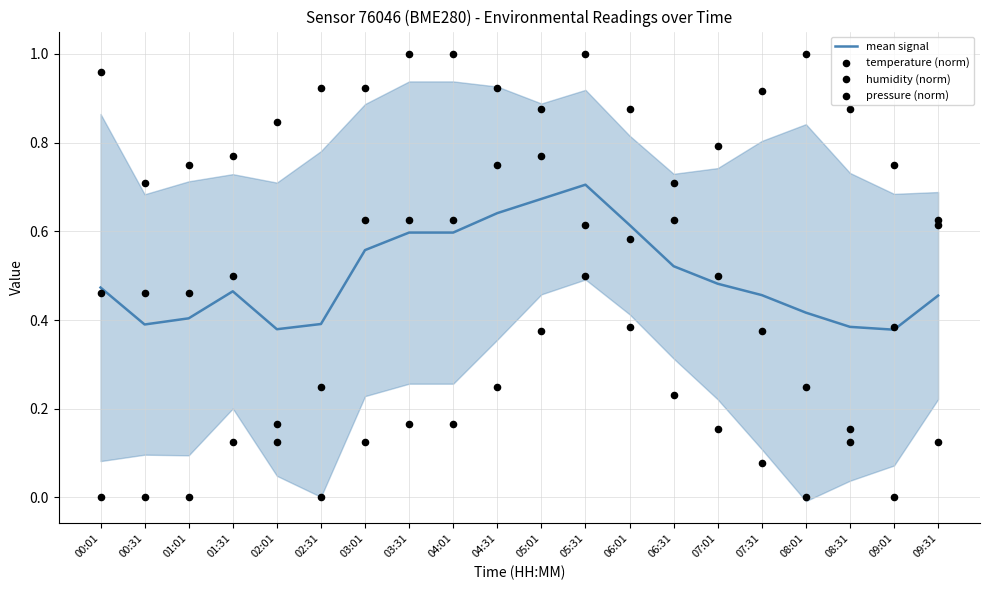

At how many categories does at least one series exceed 0?

20